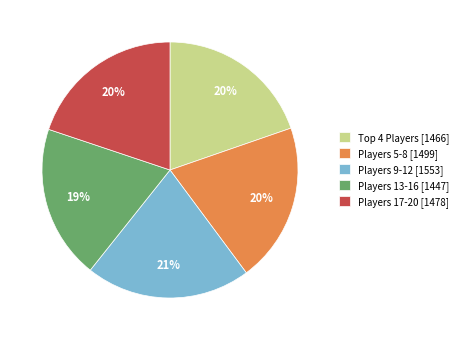

Which category has the biggest portion of the pie?

Players 9-12 [1553]